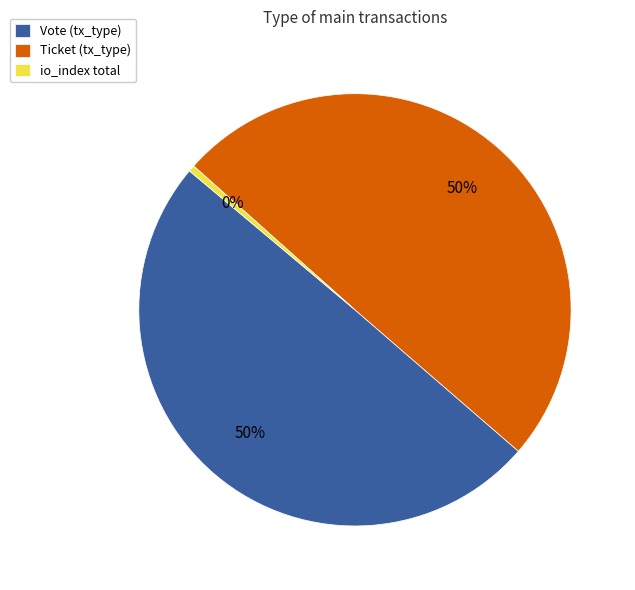

Is it true that Ticket (tx_type) is 36% of the pie?

False